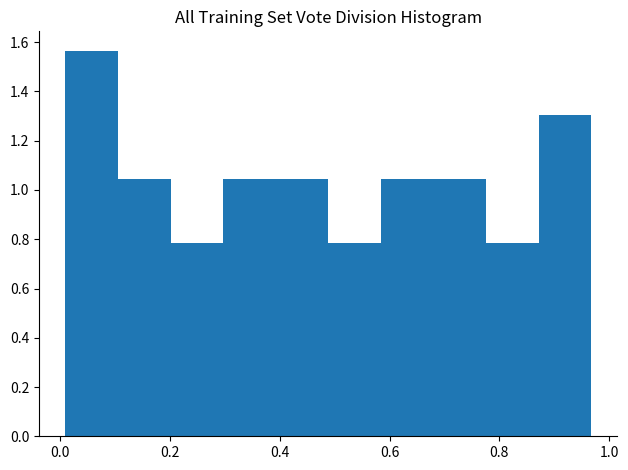

How tall is the bar that spans 0.88 to 0.96 on the x-axis? Neither the bar edges nor the heights are printed on the chart, so give them approximately, as read against the axes.

1.30